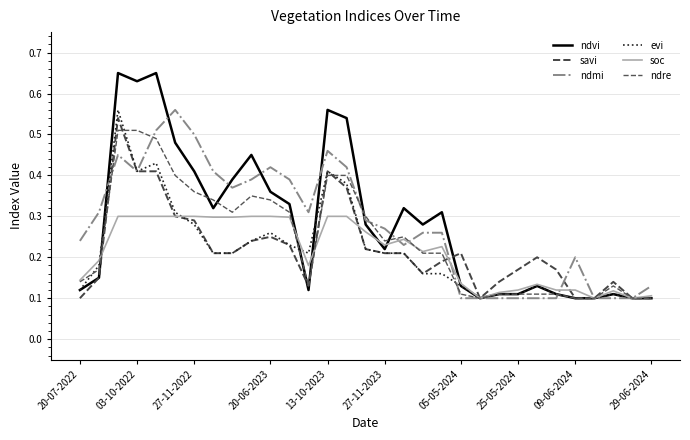

Does the chart display data point markers on the line(s)?

No